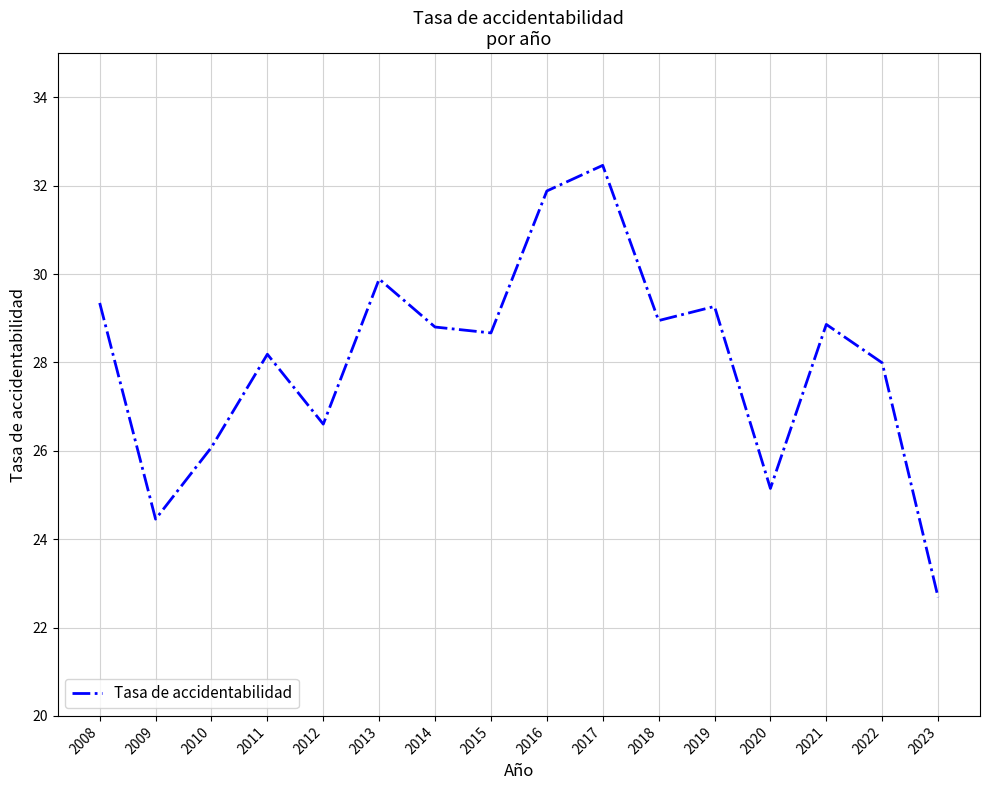

What is the smallest value displayed?

22.7